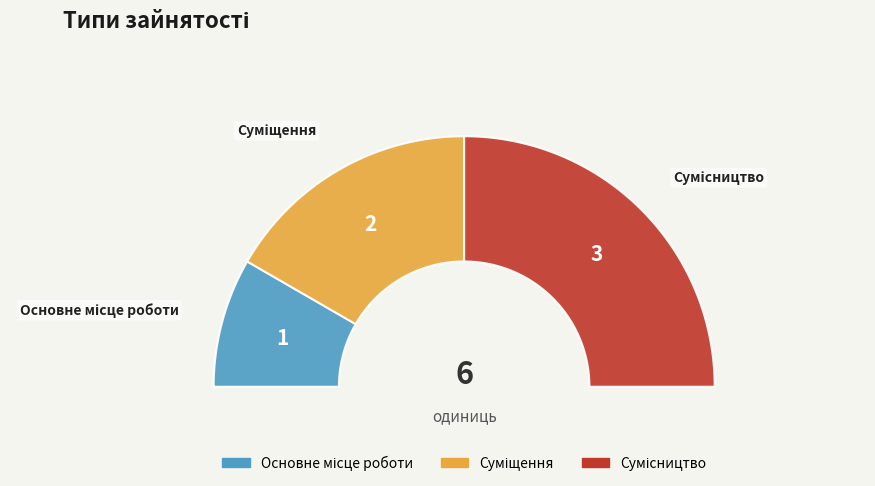

What percentage is the Суміщення slice, to the nearest percent?

33%